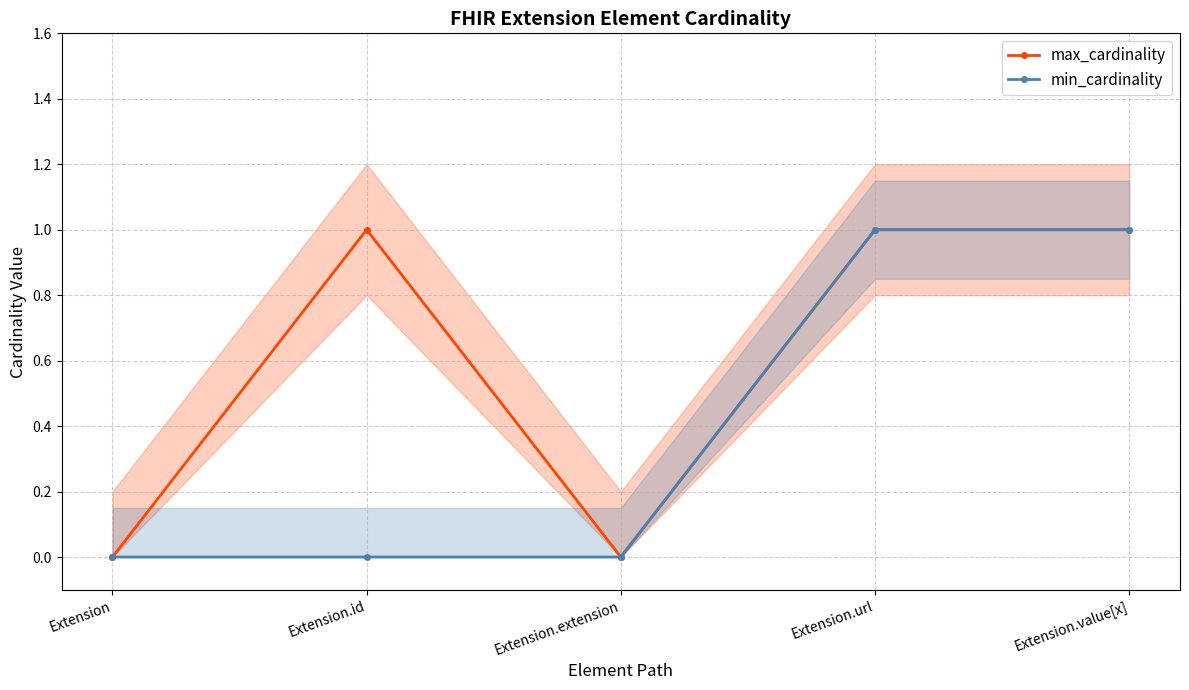

At Extension.value[x], list the series in order from largest to smallest.

max_cardinality, min_cardinality